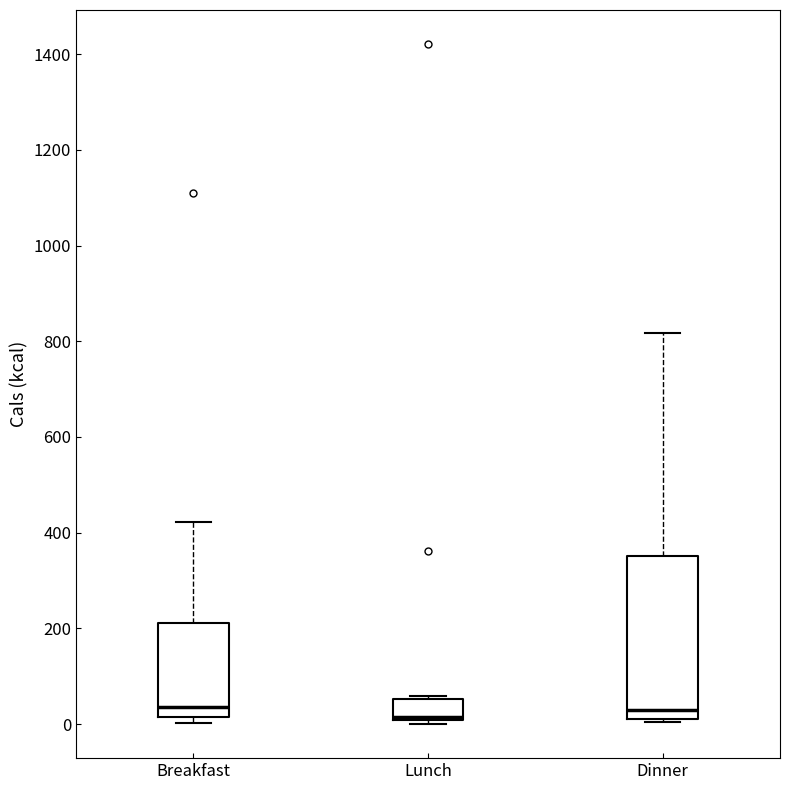

Where is the lower edge of the box for Lunch on the y-axis? The values are not printed on the chart, so give them approximately, as read against the axis.

0